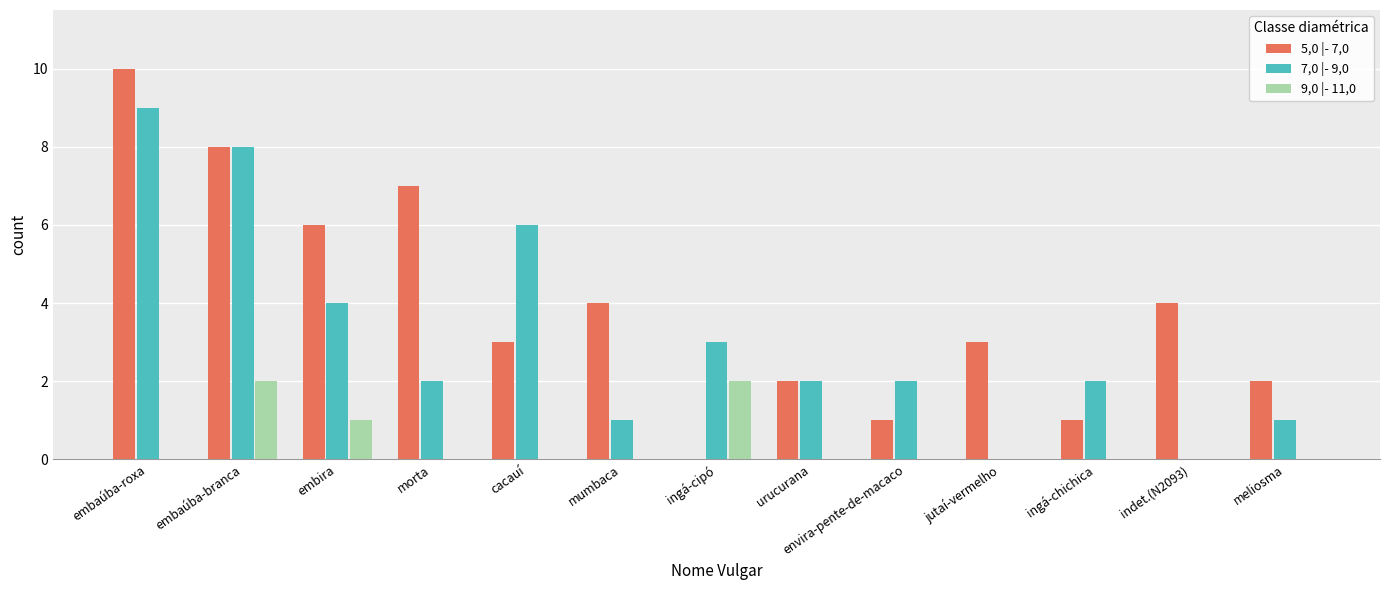

Which series has the largest range (max minus min)?

5,0 |- 7,0